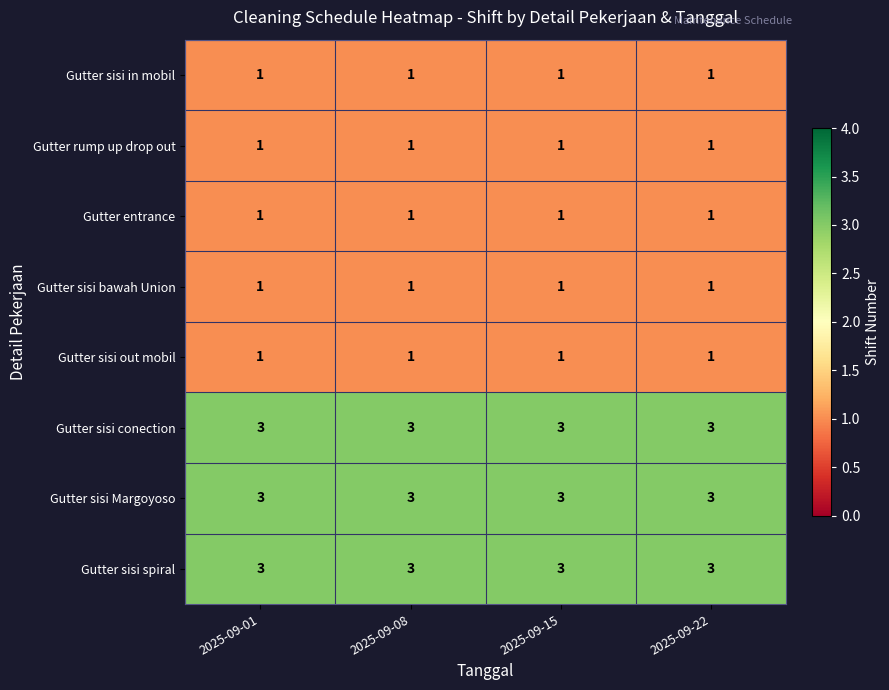

The value of Gutter sisi Margoyoso at 2025-09-22 is 5. True or false?

False